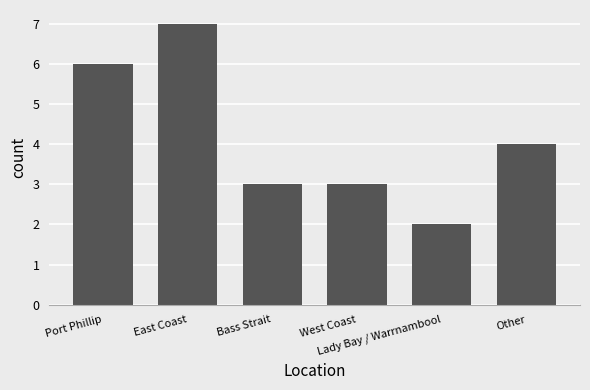

Reading left to right, list all the values displayed in this chart.

6	7	3	3	2	4